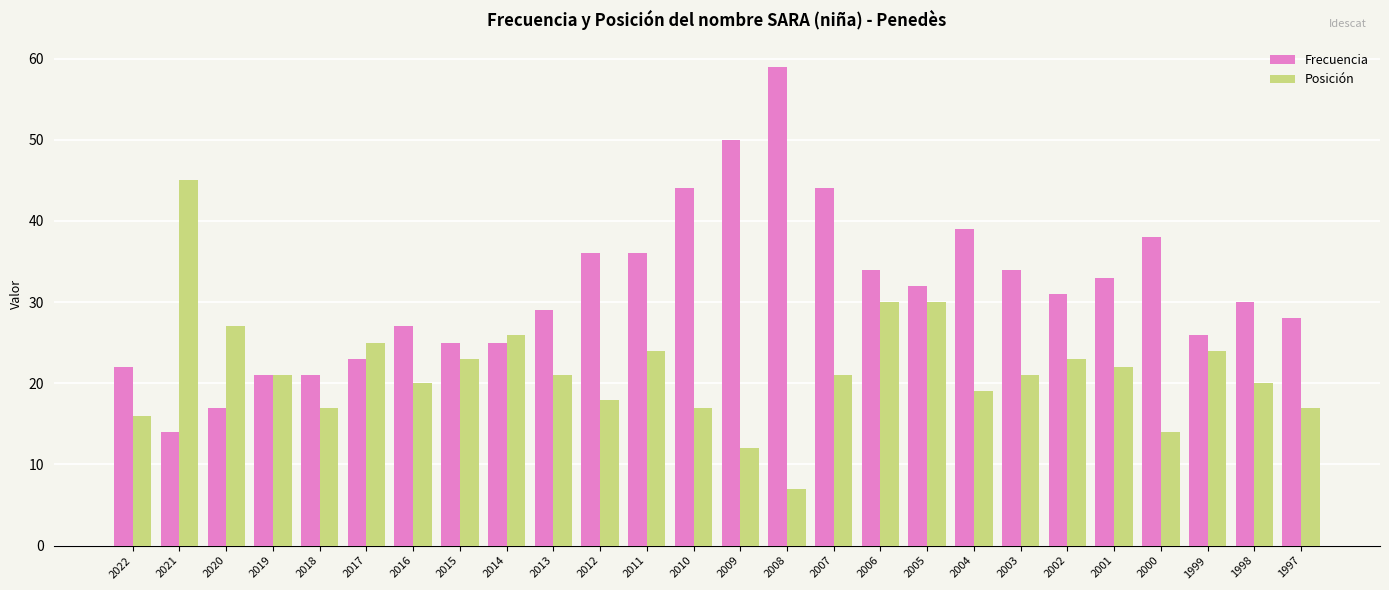

True or false: Posición has a value of 30 at 2018.

False